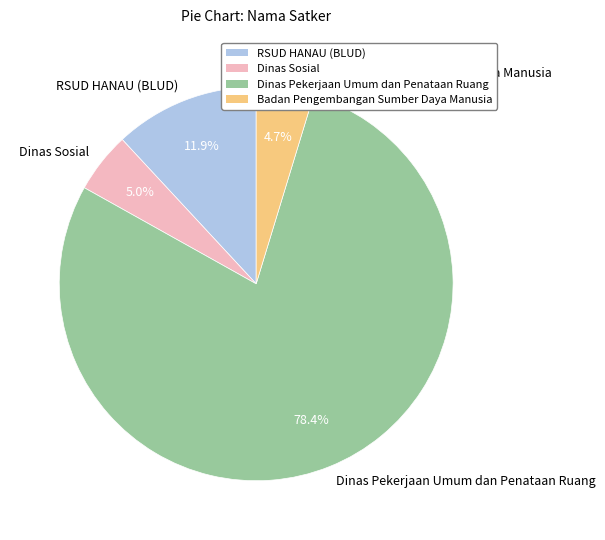

Which category has the biggest portion of the pie?

Dinas Pekerjaan Umum dan Penataan Ruang